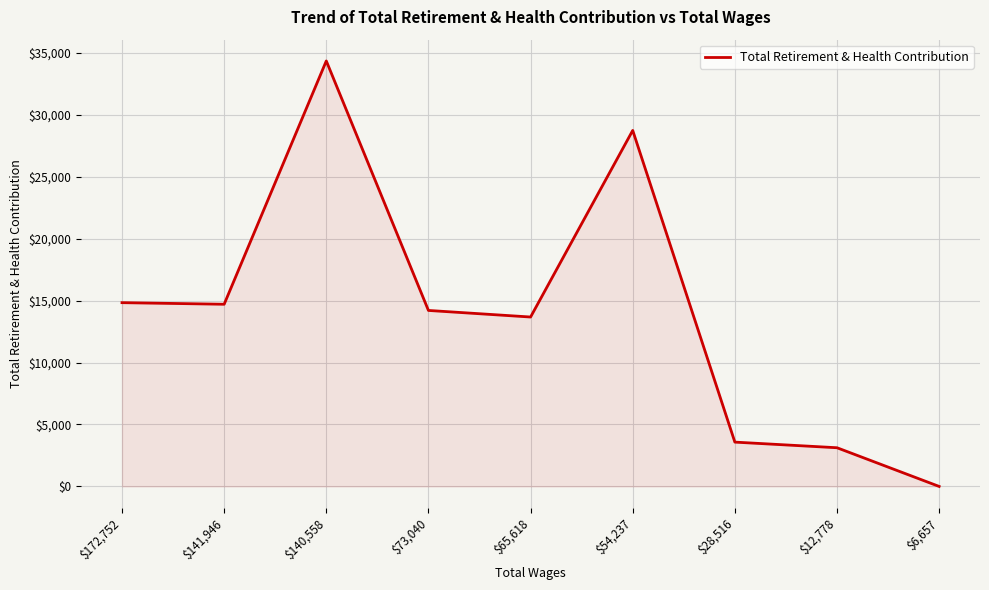

How many lines are shown in the chart?

1